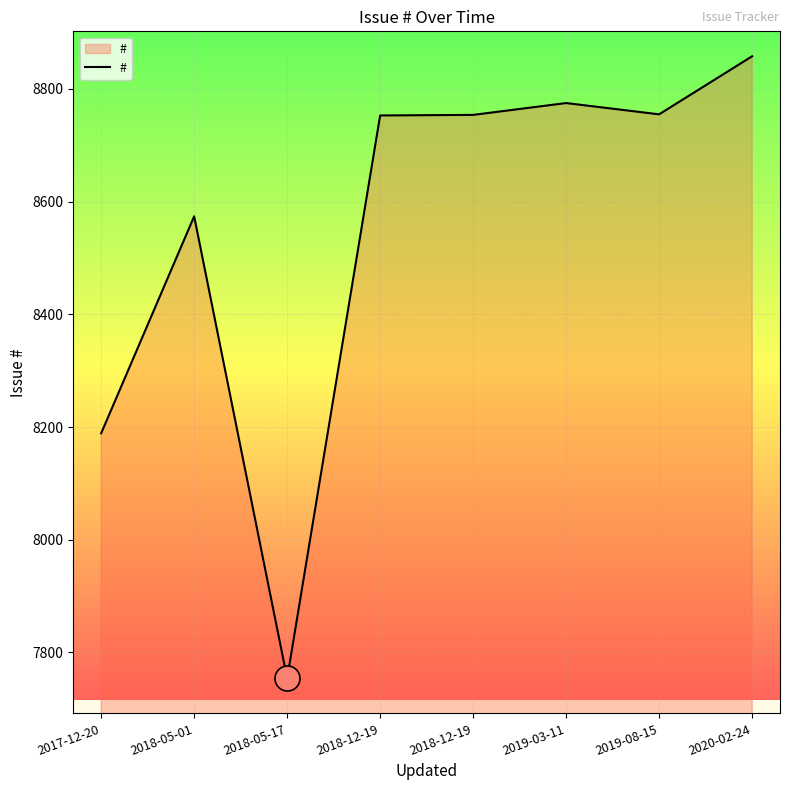

How many lines are shown in the chart?

1